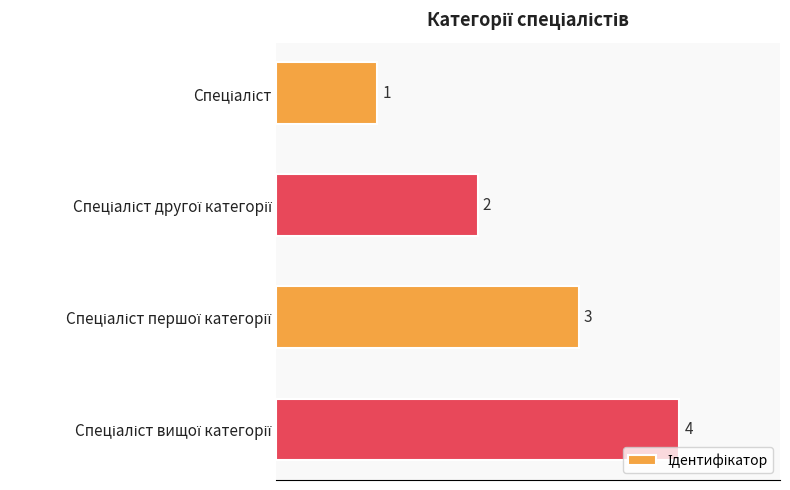

What is the value of the 4th bar from the top?

4